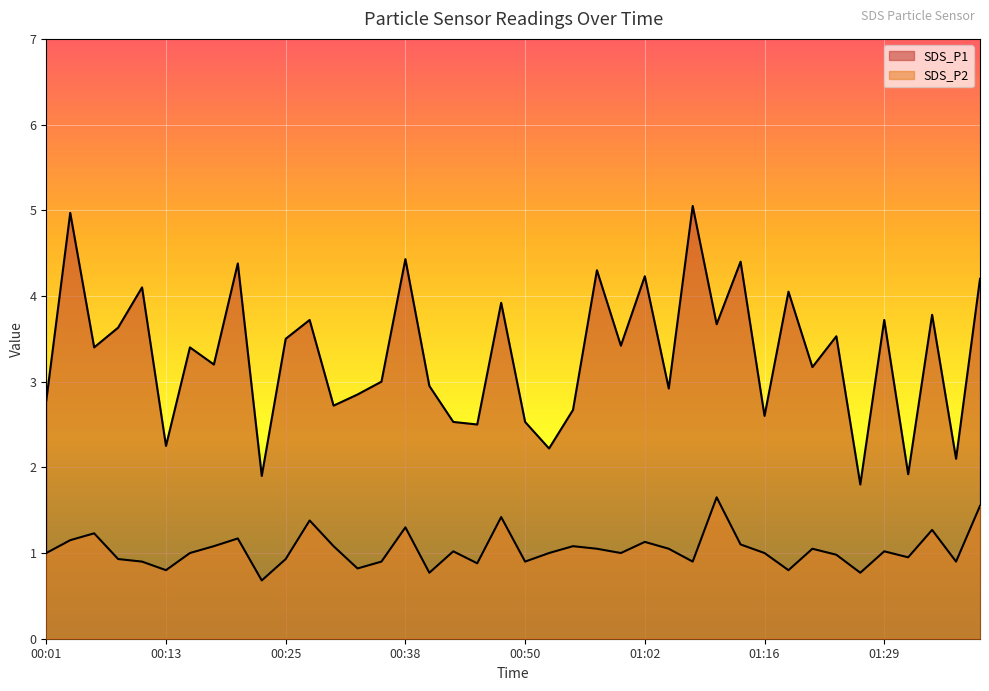

How many lines are shown in the chart?

2